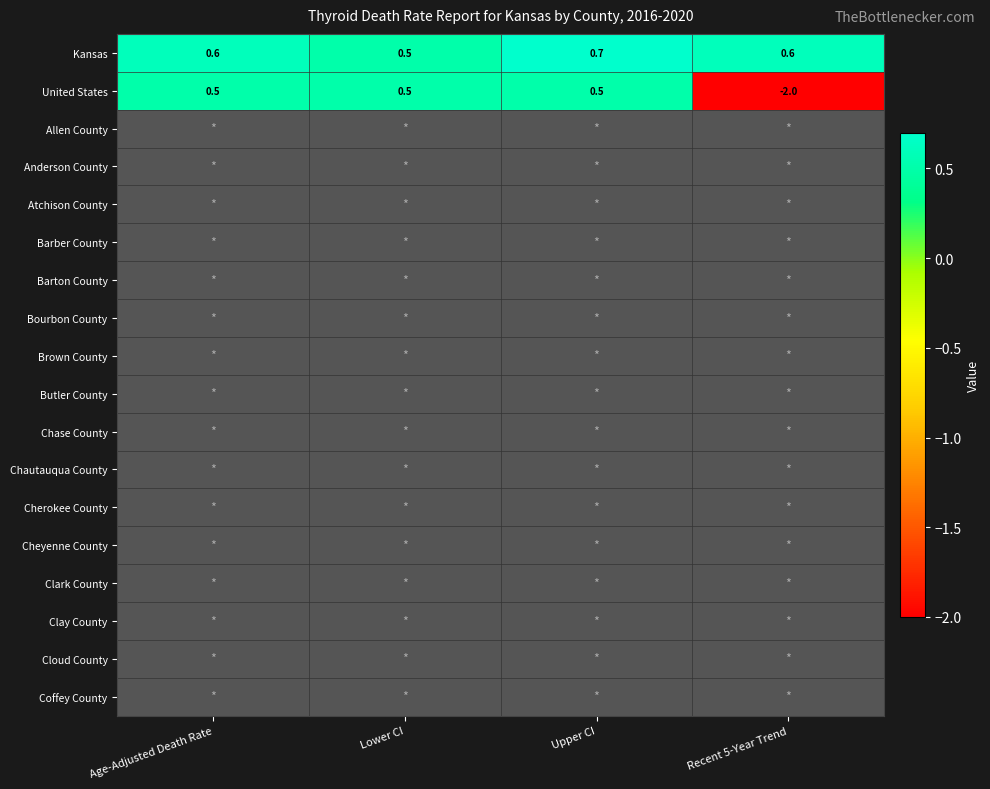

Read the United States value at Lower CI.

0.5